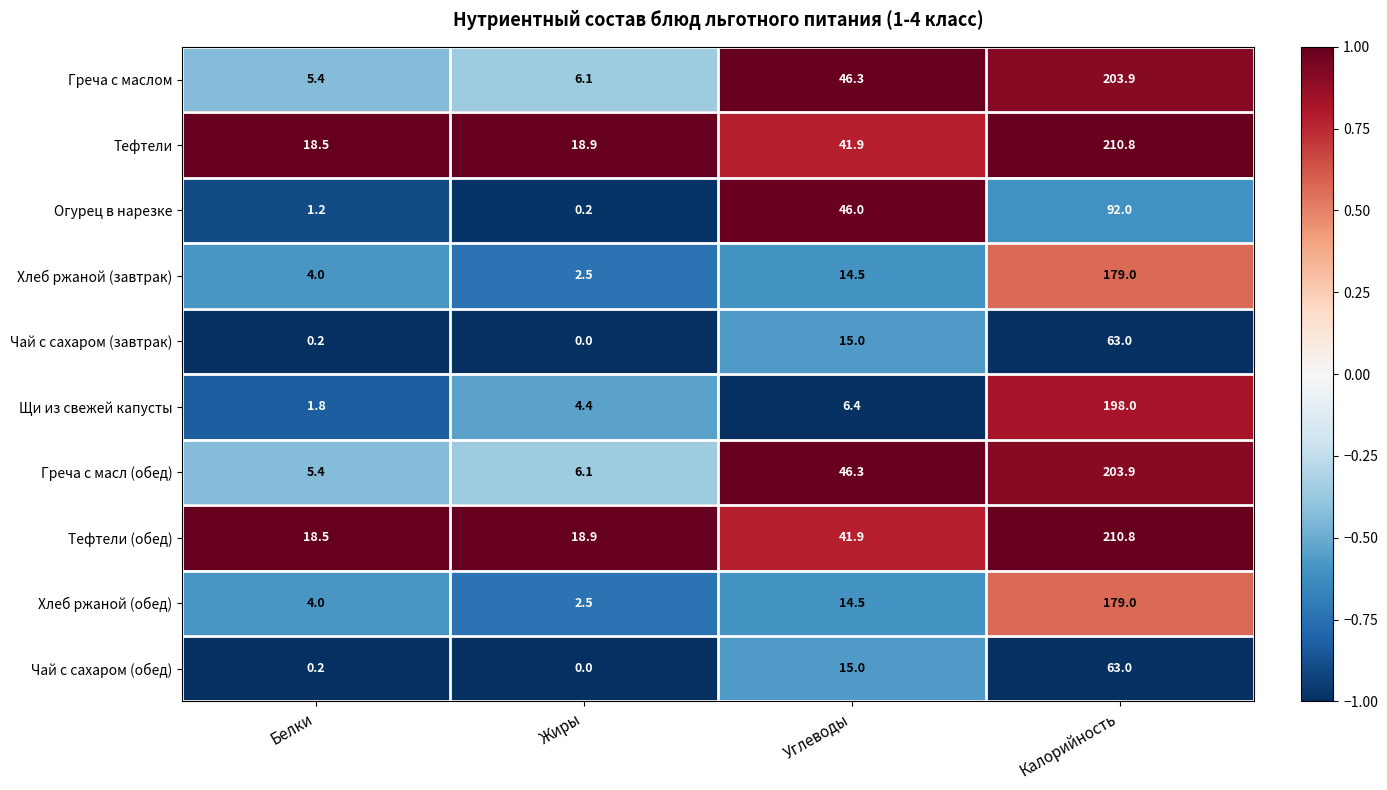

At which label does Хлеб ржаной (завтрак) first exceed 14?

Углеводы